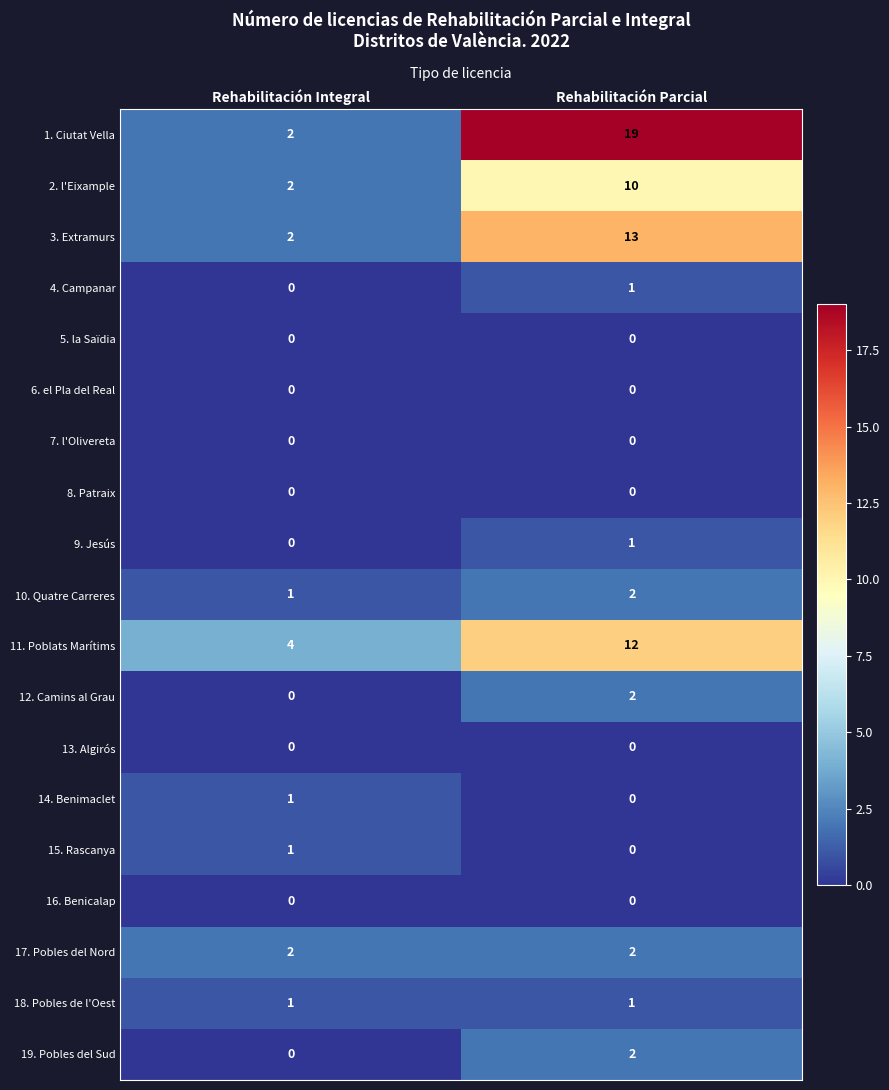

The 8. Patraix series shows 0 at Rehabilitación Parcial. True or false?

True